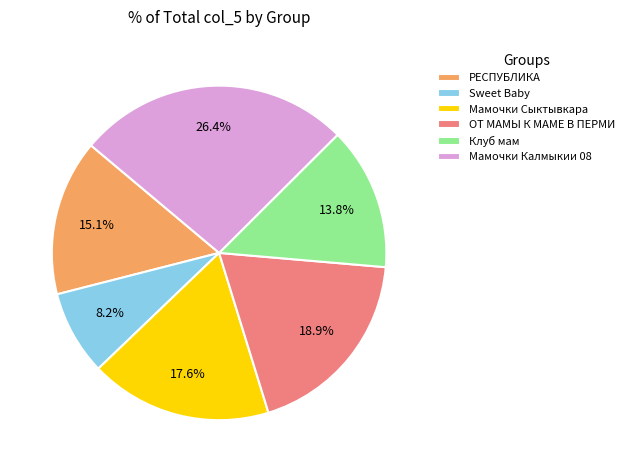

Is there a majority slice in this chart?

No